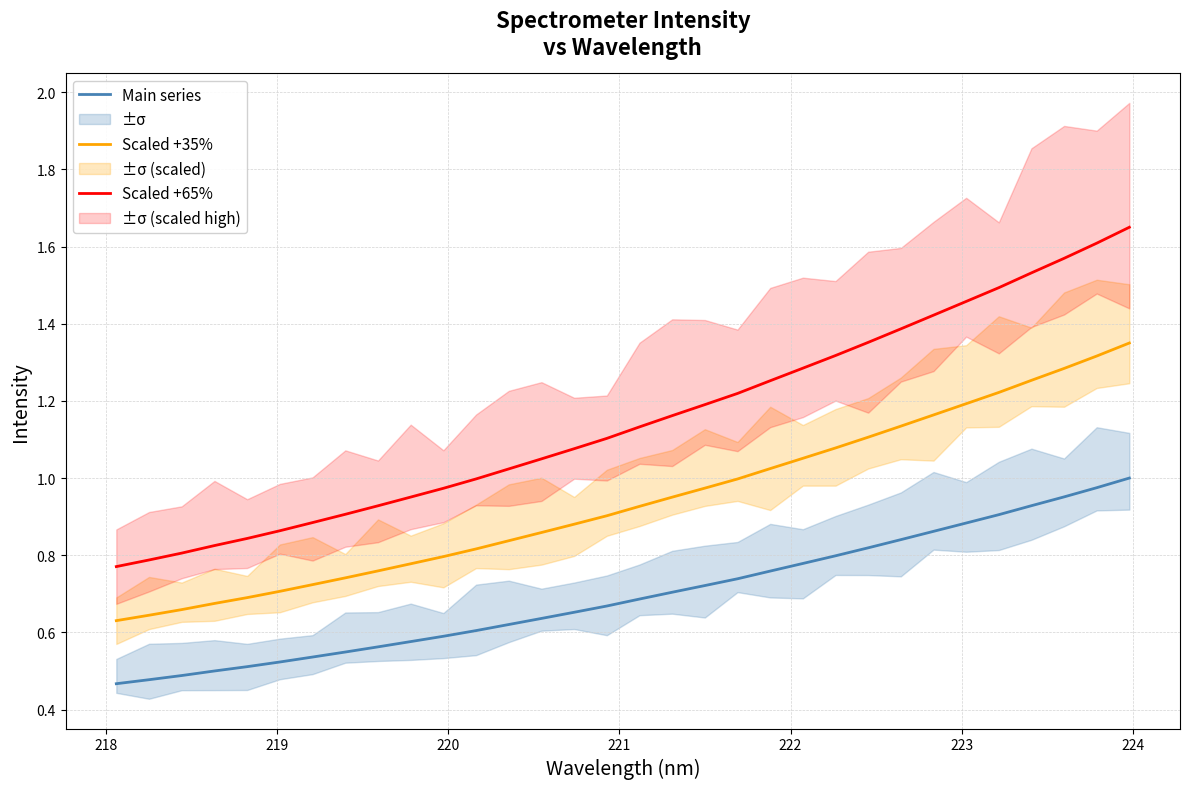

True or false: Scaled +65% and Main series cross at least once.

False